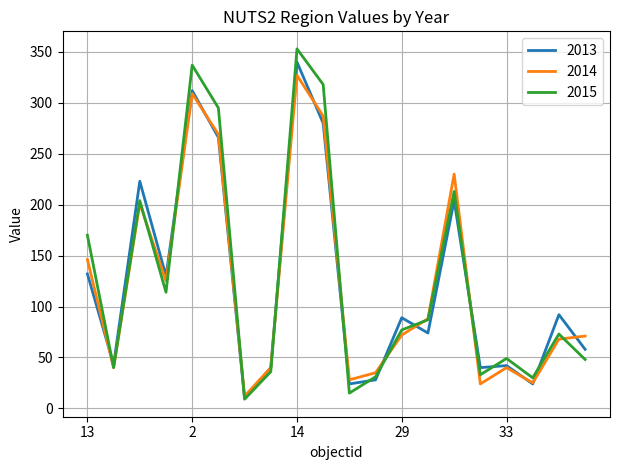

What is the minimum value for 2013?

10